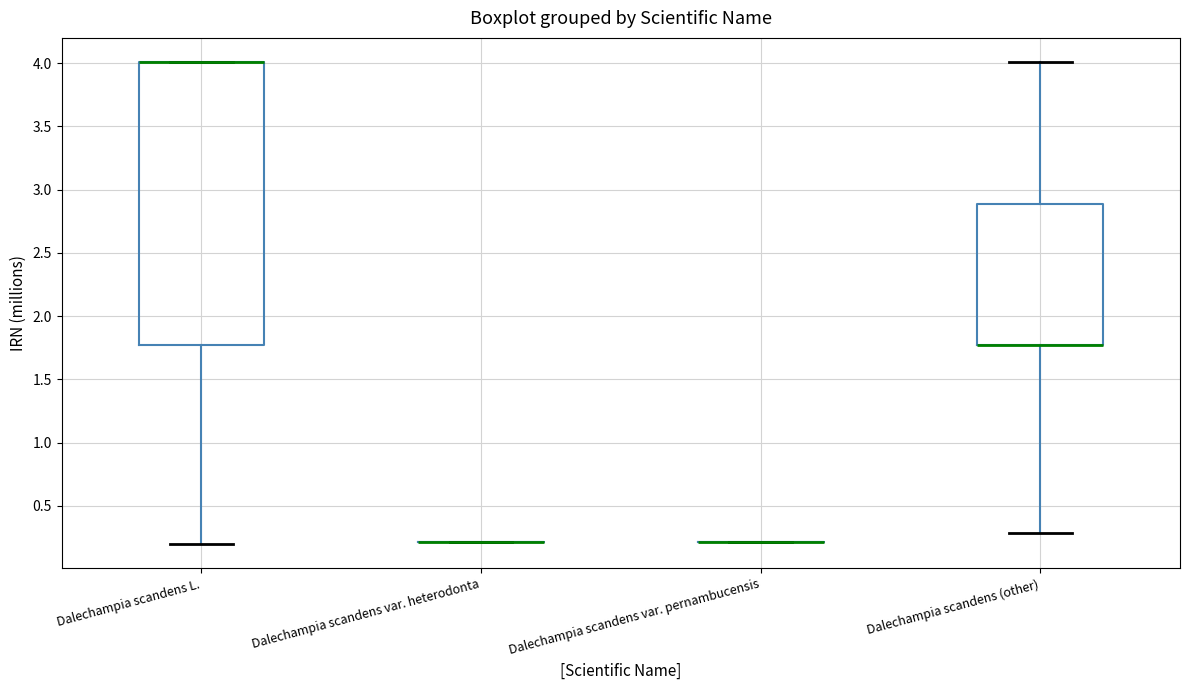

Which box is the tallest, from its lower edge to its upper edge?

Dalechampia scandens L.